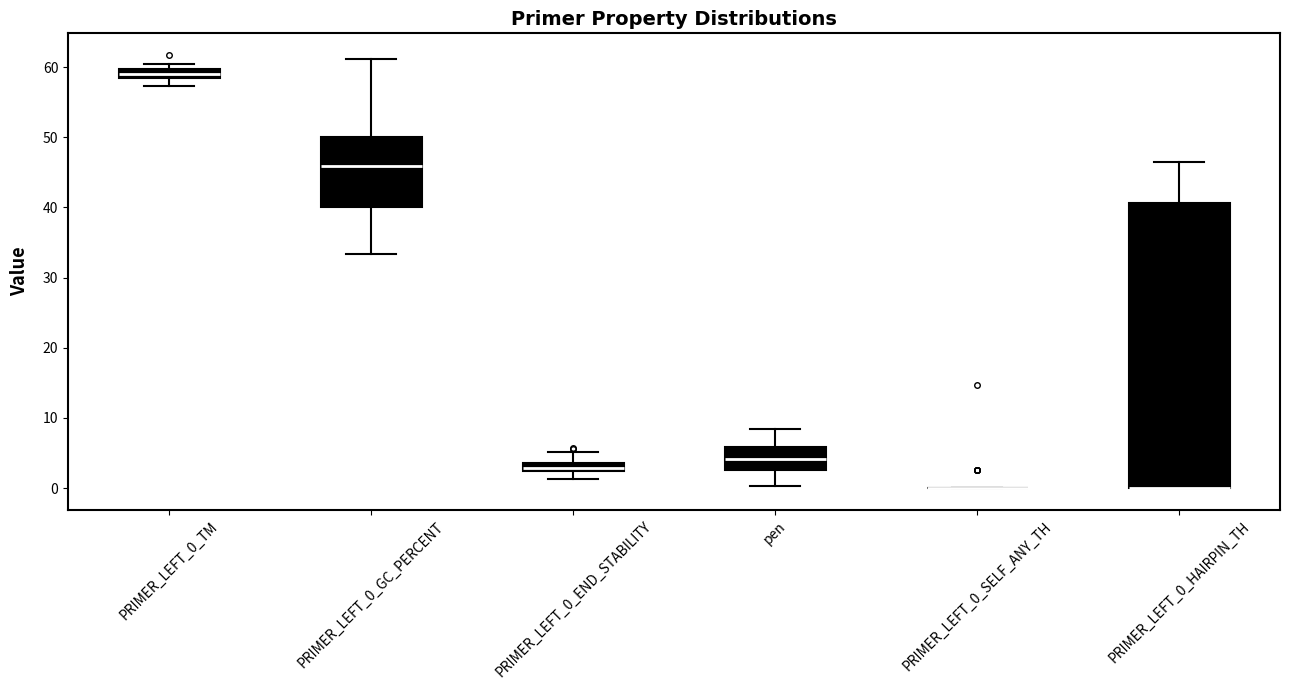

Which box is the tallest, from its lower edge to its upper edge?

PRIMER_LEFT_0_HAIRPIN_TH